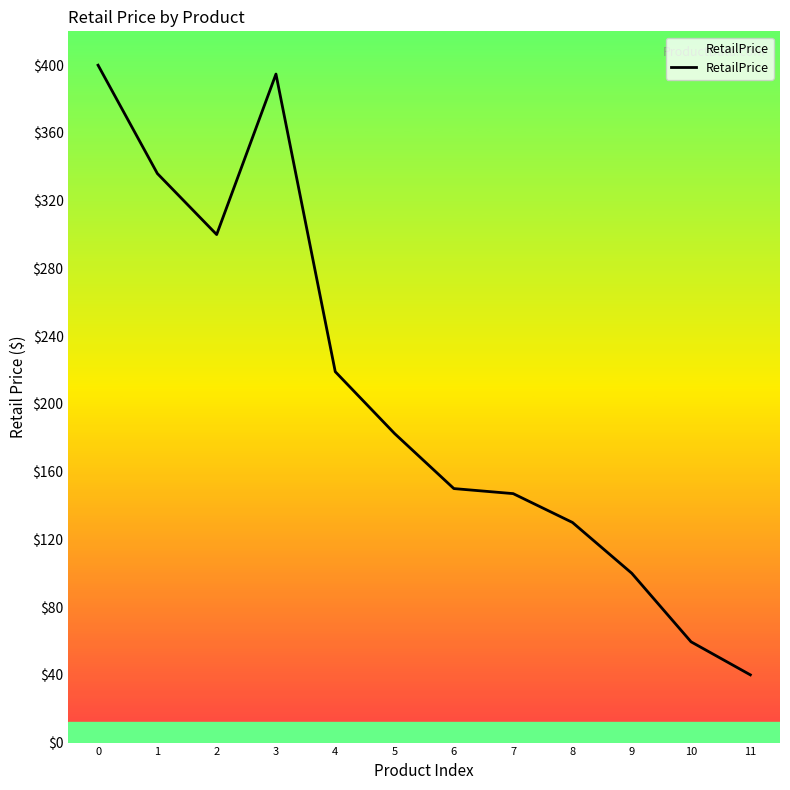

How many lines are shown in the chart?

1